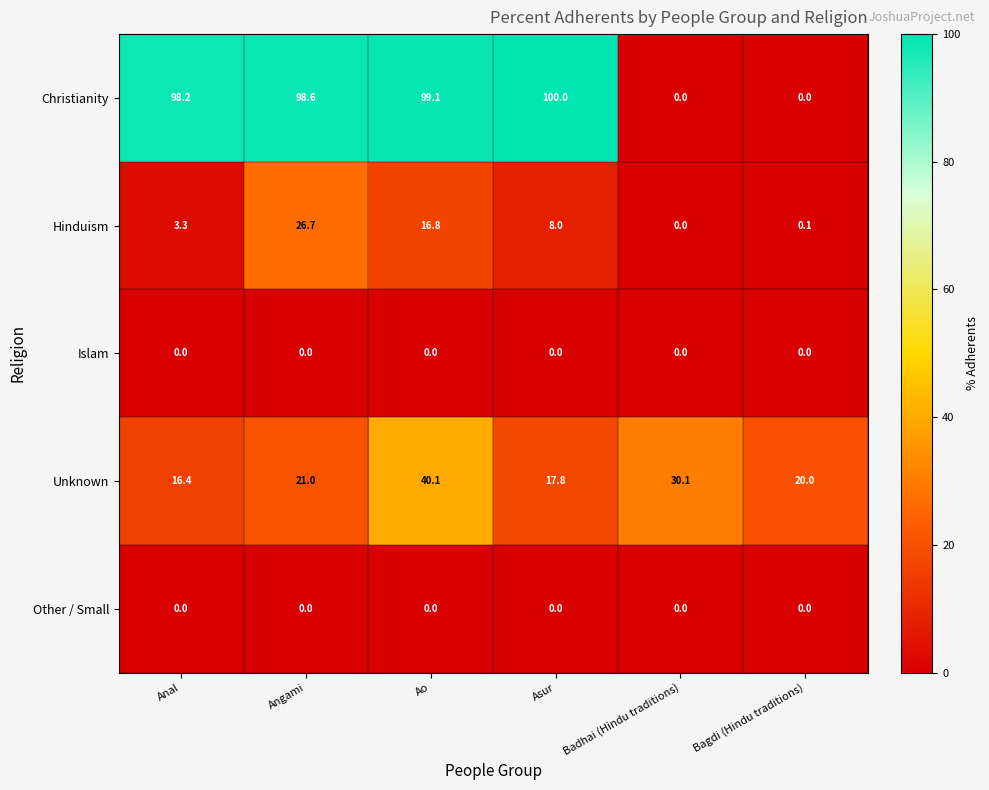

How many distinct data groups are displayed?

5